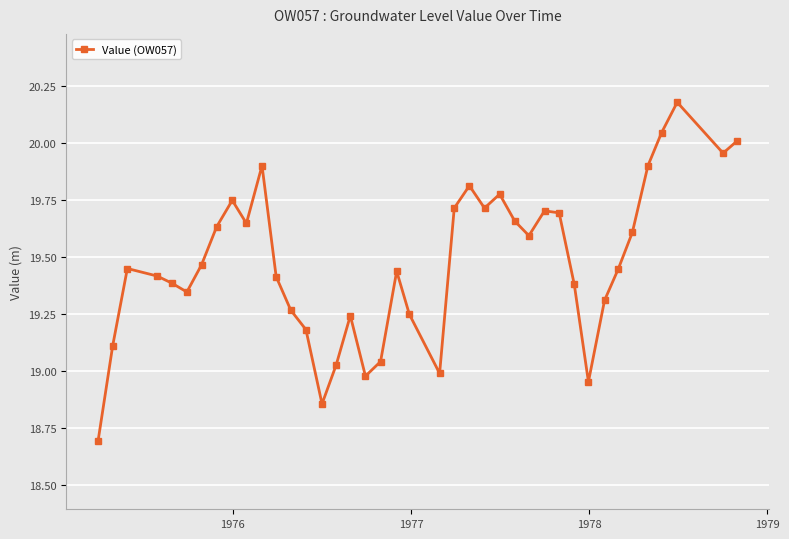

What is the sum of all values?

778.9